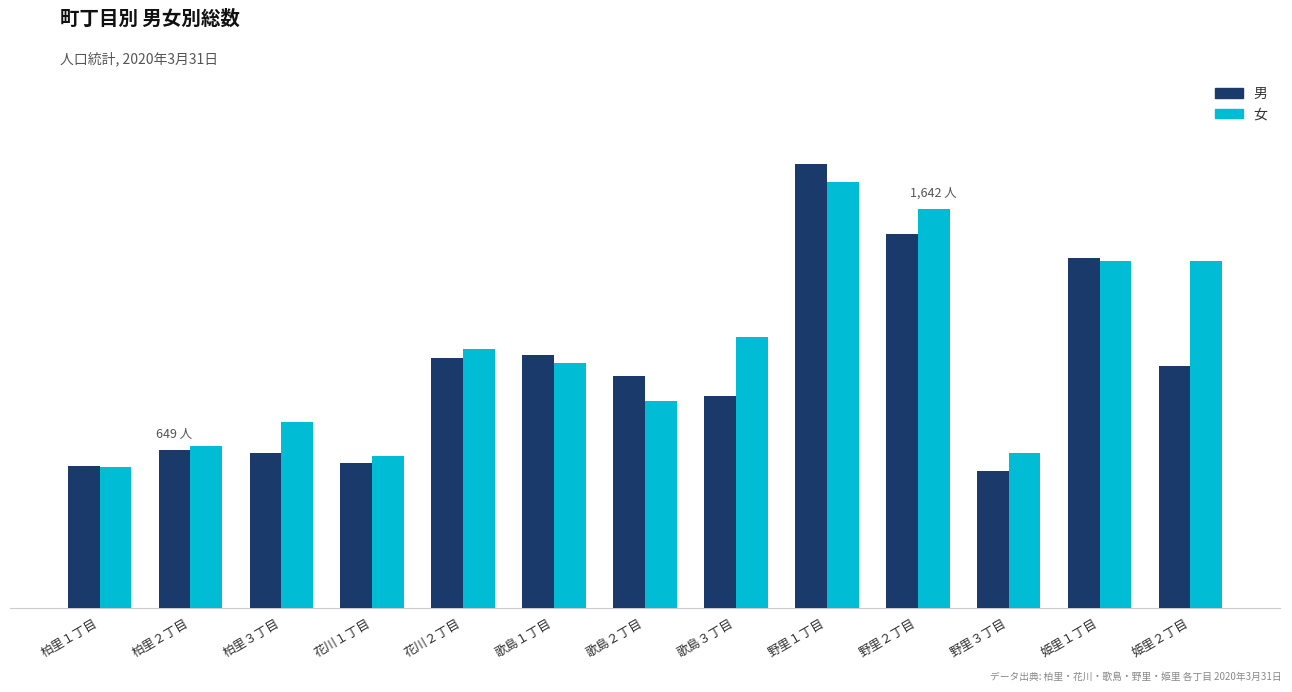

At 野里３丁目, list the series in order from largest to smallest.

女, 男